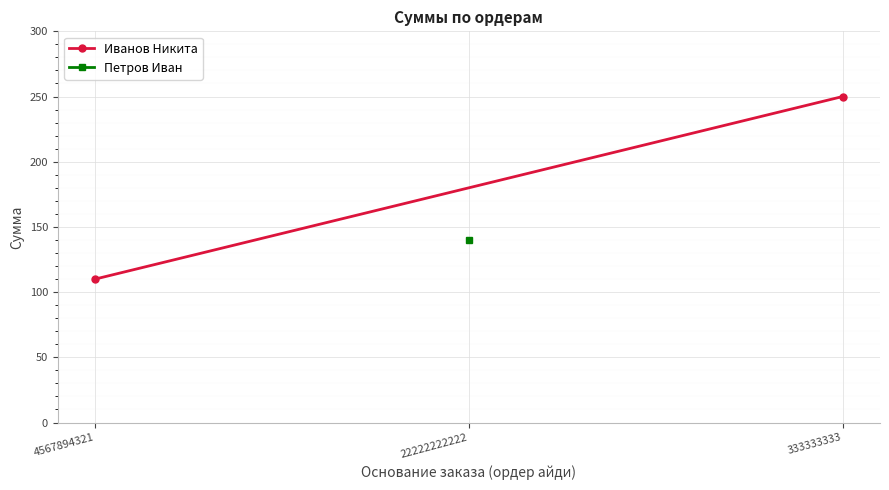

How many lines are shown in the chart?

1